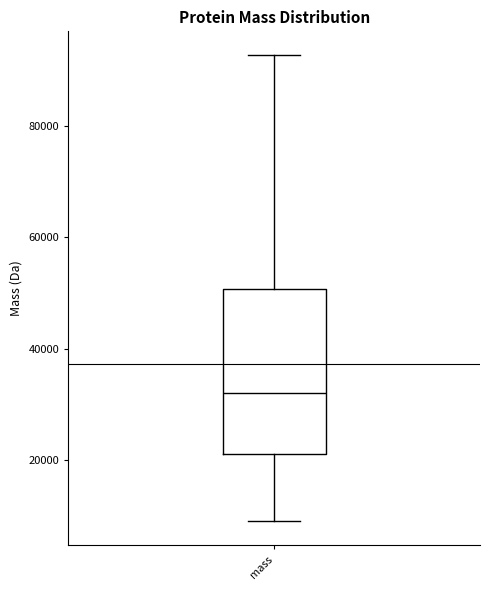

Read this box plot against the y-axis: the position of the median line, the range covered by the box, and the ends of both whiskers. The values are not printed on the chart, so give them approximately, as read against the axis.

median 32000, box 22000 to 50000, whiskers 8000 to 92000